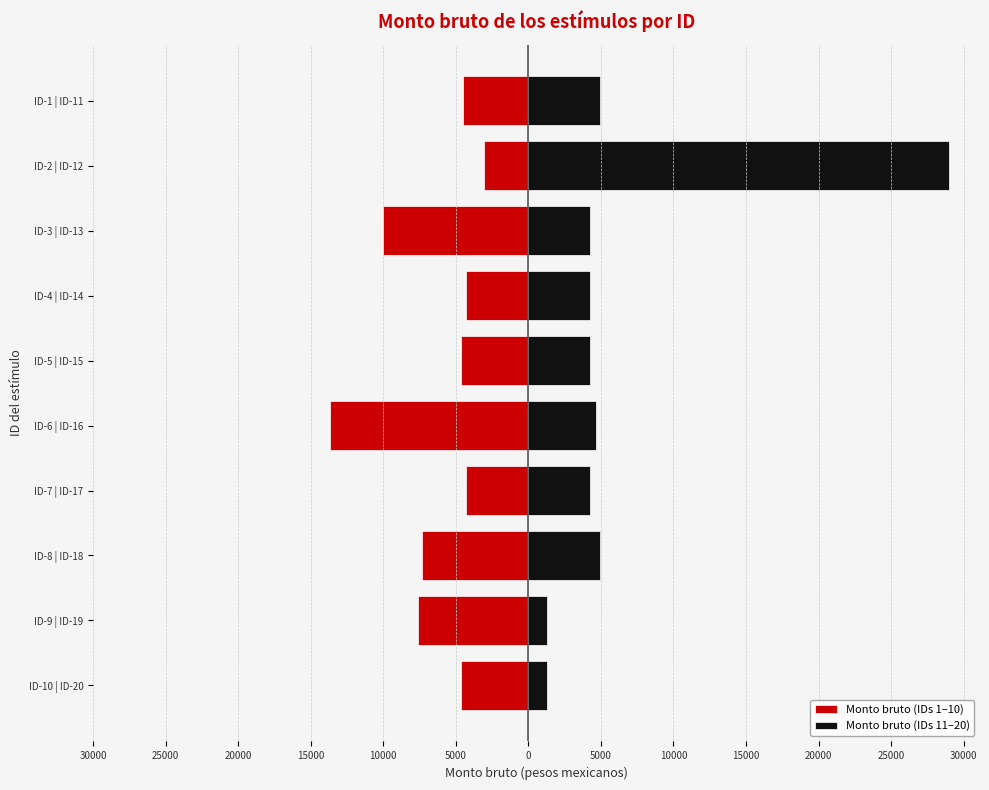

How many data points does each series have?

10